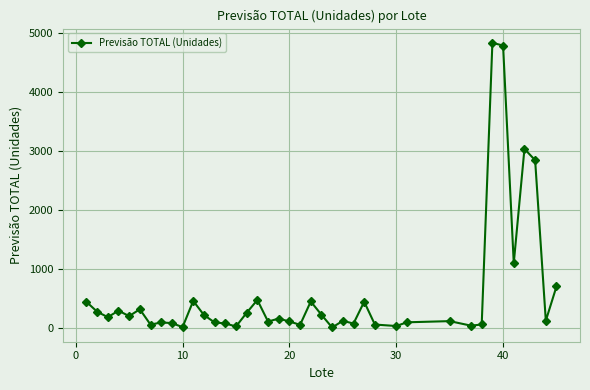

What is the difference between the maximum and minimum values?

4829